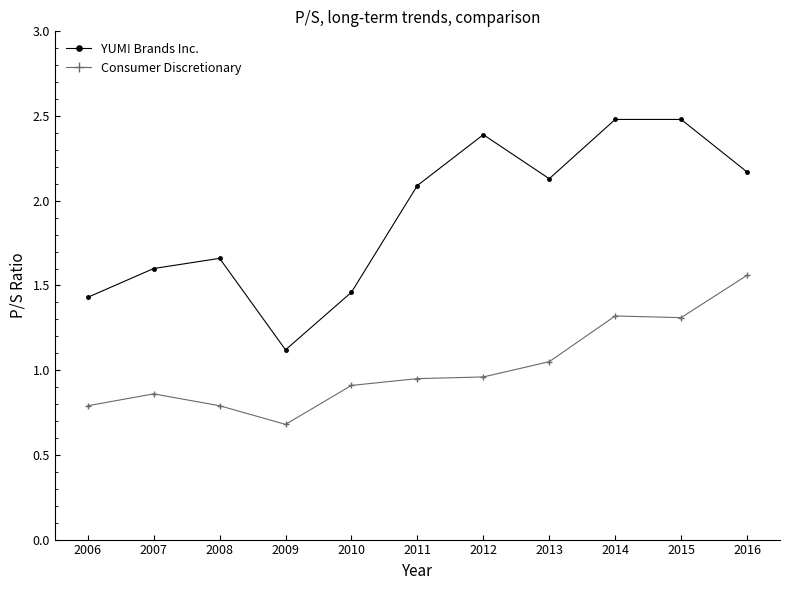

How many series are shown in this chart?

2